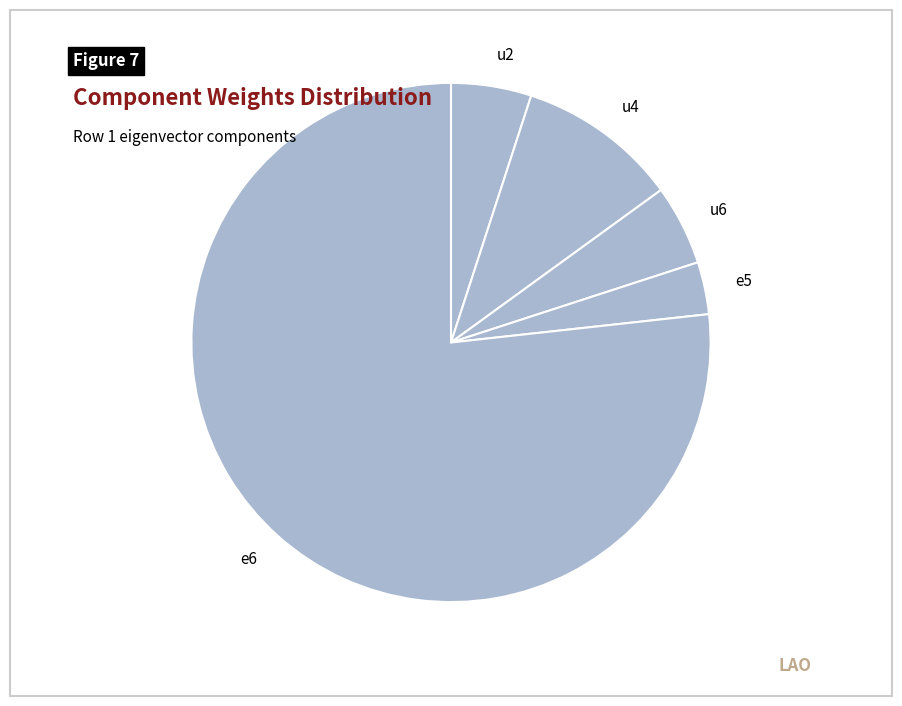

Which slice is the largest?

e6